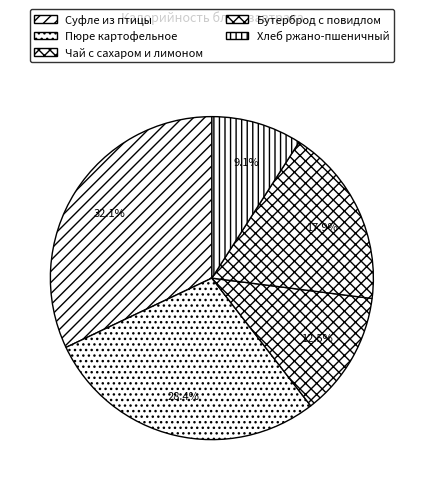

True or false: Бутерброд с повидлом accounts for 9% of the total.

False